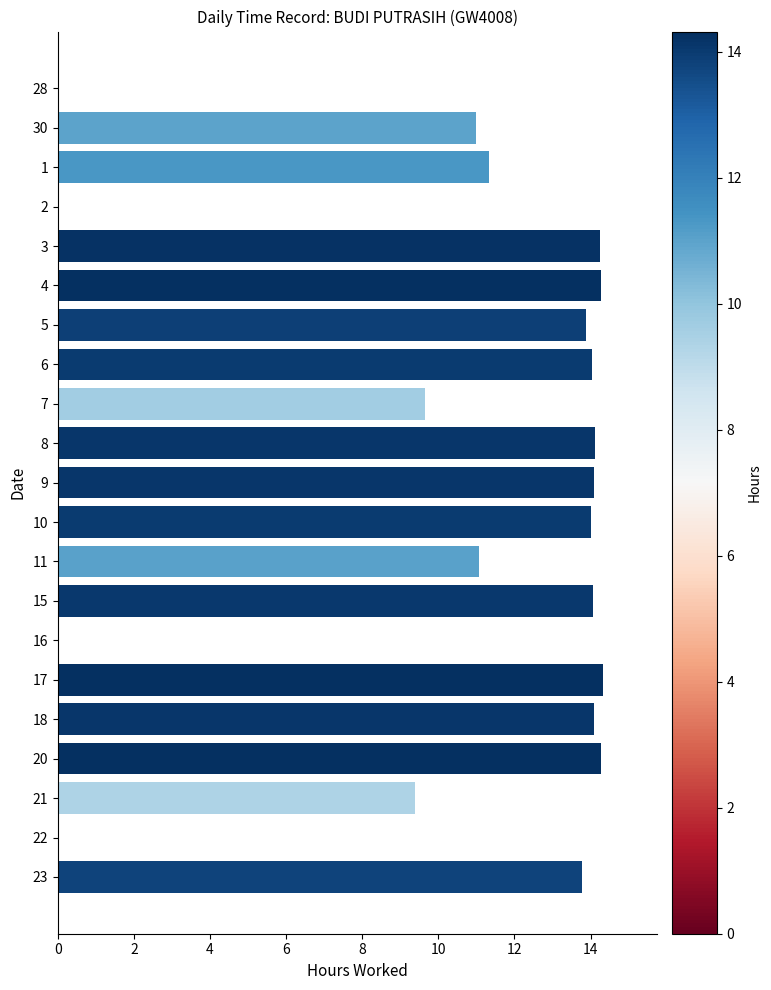

Between 7 and 9, which is larger?

9